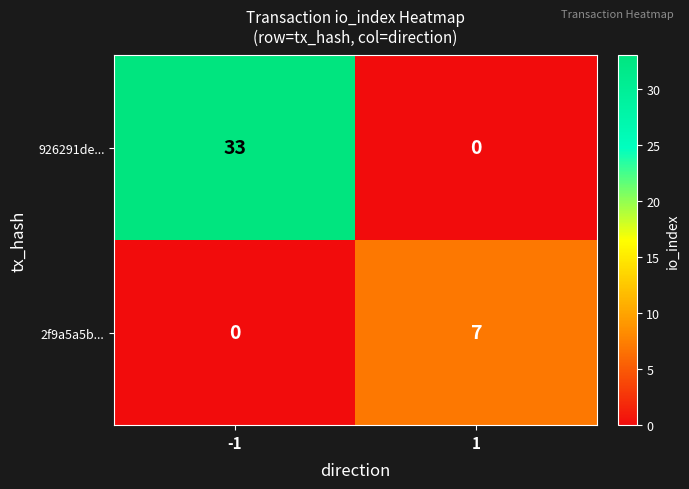

Is it true that 2f9a5a5b... equals 7 at 1?

True